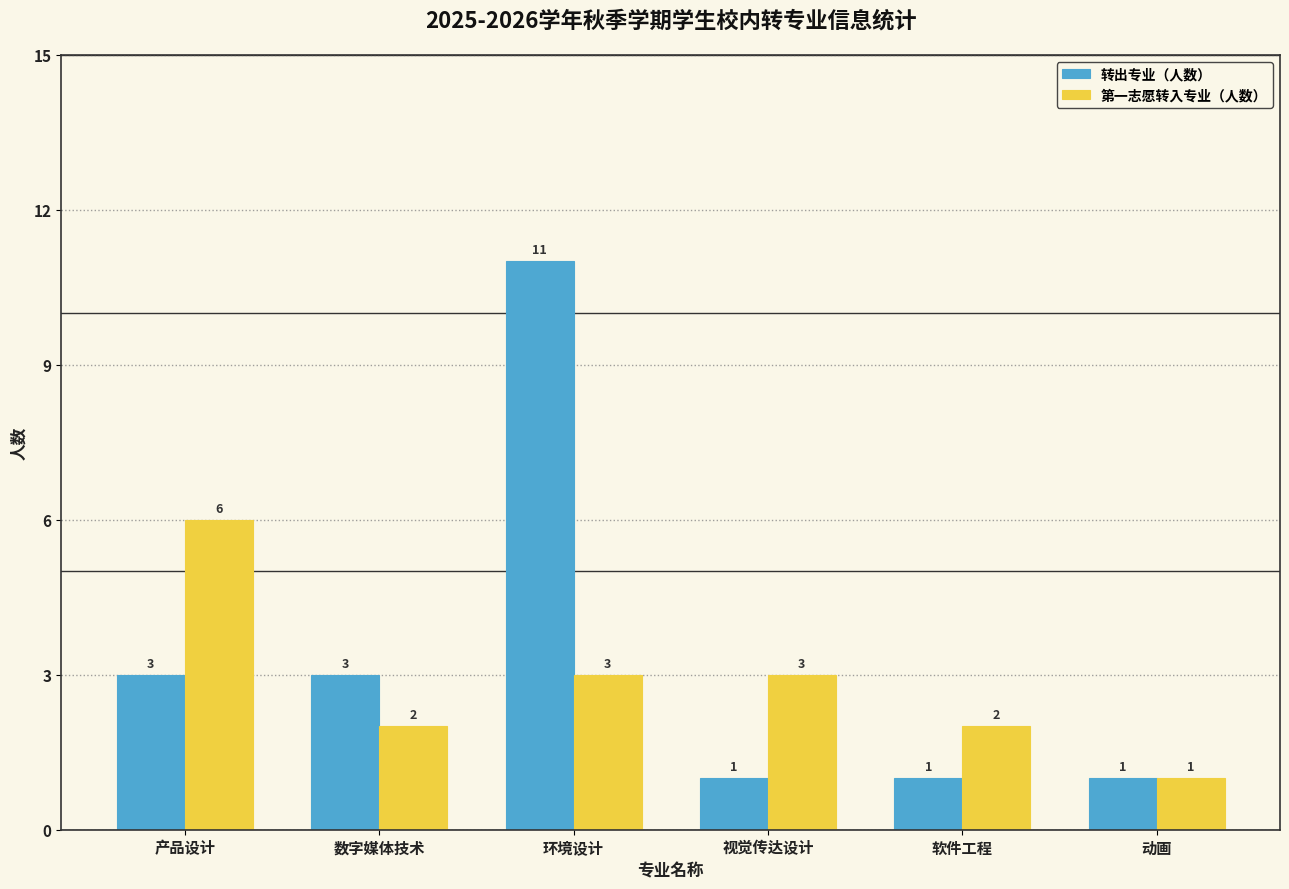

Between 软件工程 and 动画, which series saw the biggest shift?

第一志愿转入专业（人数）